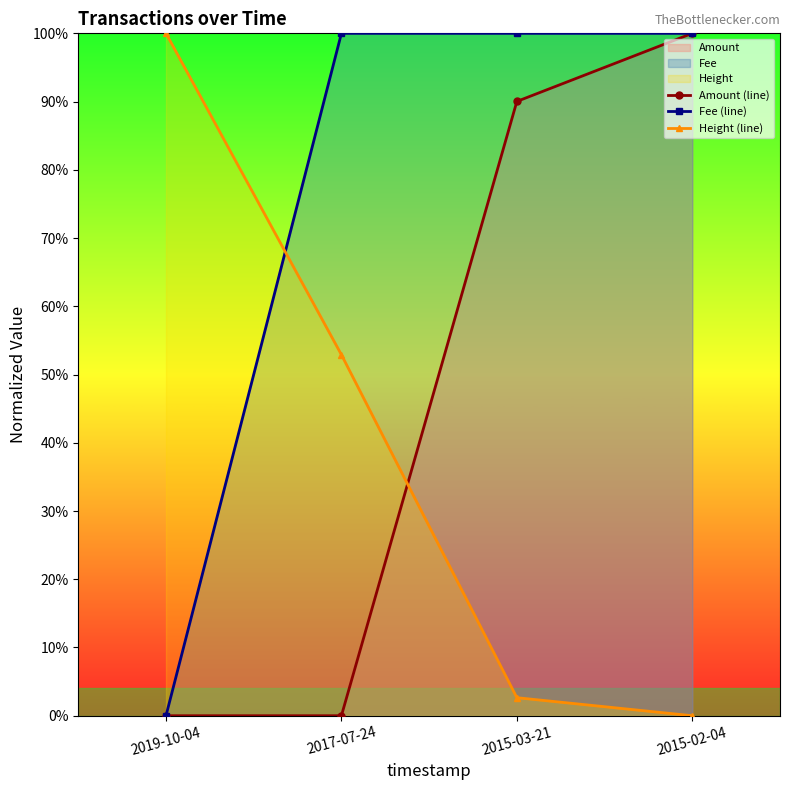

How many positive values does the Height (line) series have?

3